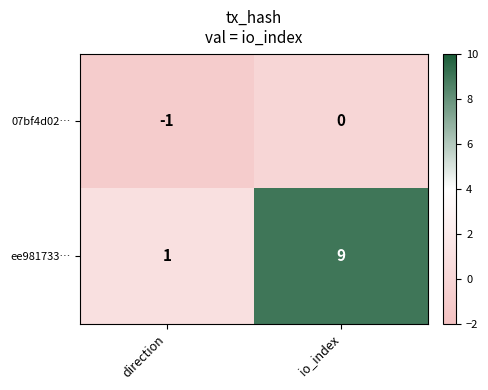

Which series changed the most between direction and io_index?

ee981733…